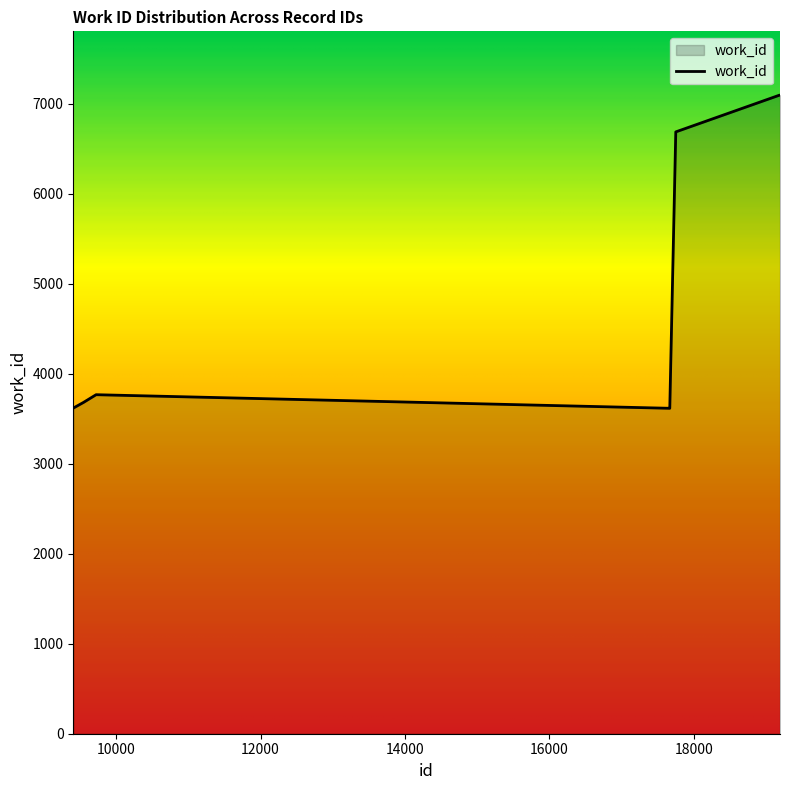

What is the difference between the maximum and minimum values?

3480